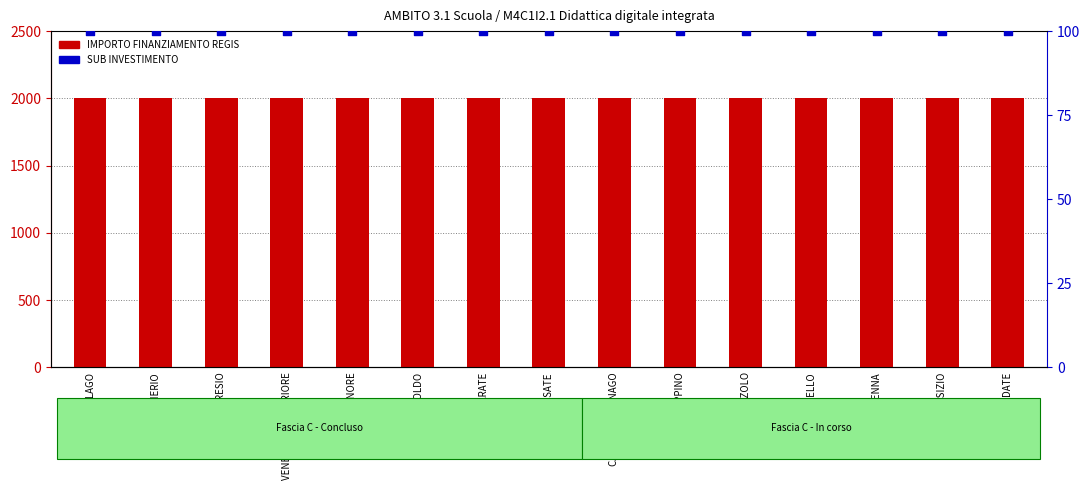

Which series has the largest total across all categories?

IMPORTO FINANZIAMENTO REGIS